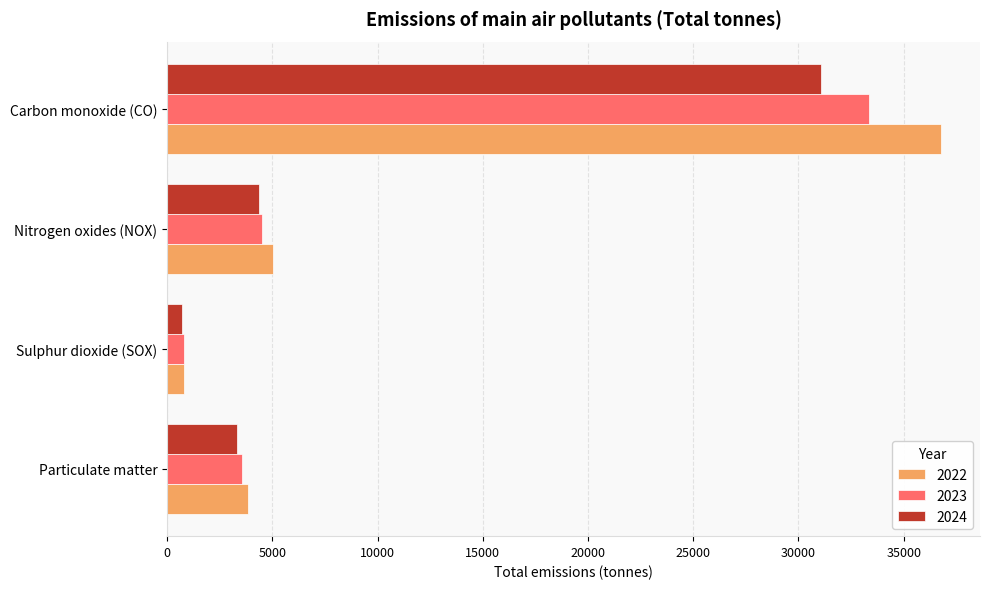

At which category is the sum across all series the highest?

Carbon monoxide (CO)